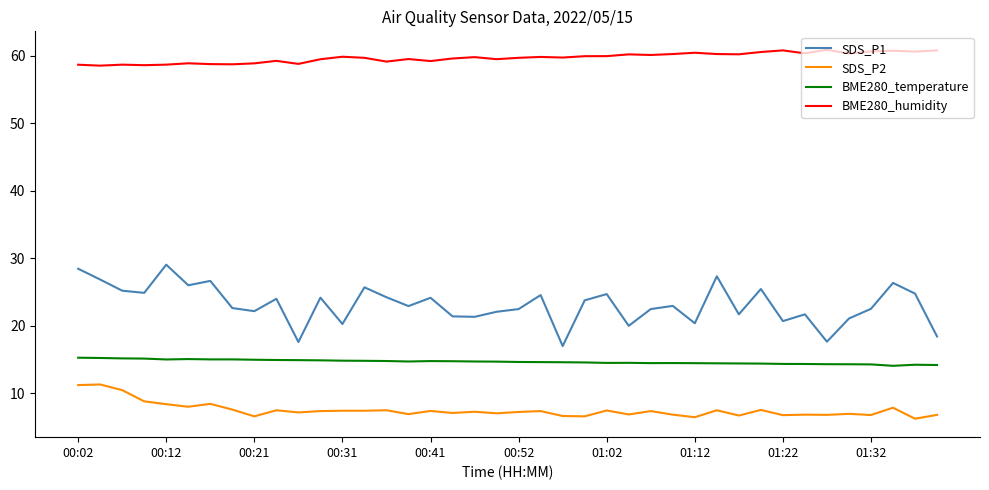

True or false: SDS_P2 has more than 1 points higher than both neighbors.

True